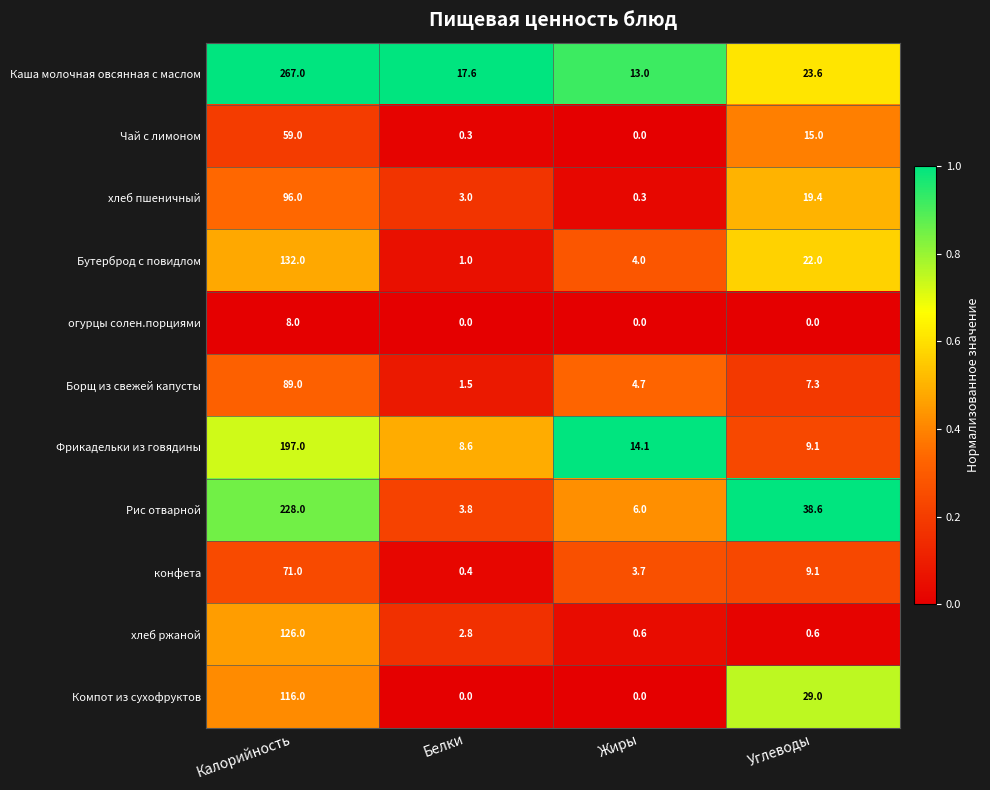

List the labels in order of Каша молочная овсянная с маслом value, largest first.

Калорийность, Углеводы, Белки, Жиры